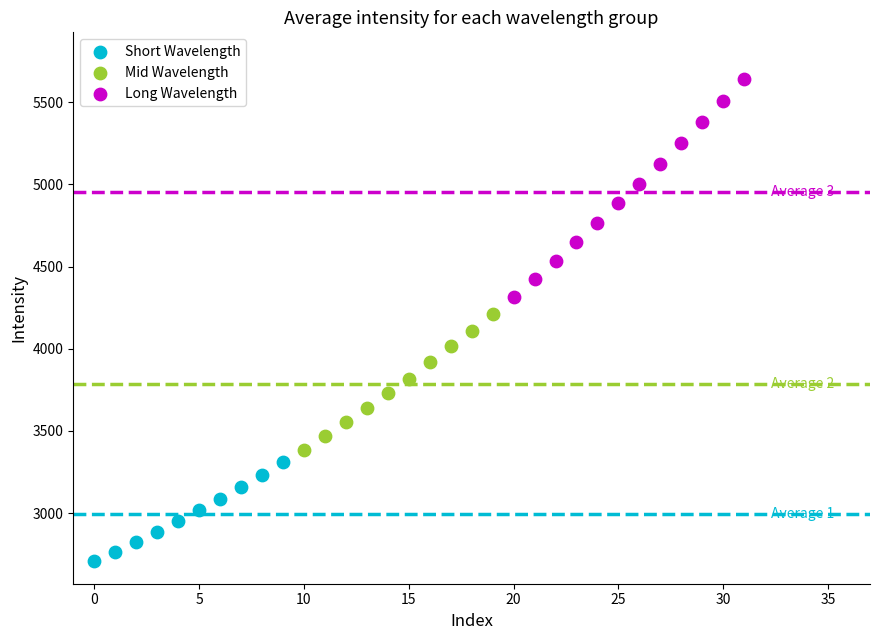

Which series reaches the maximum Y coordinate?

Long Wavelength